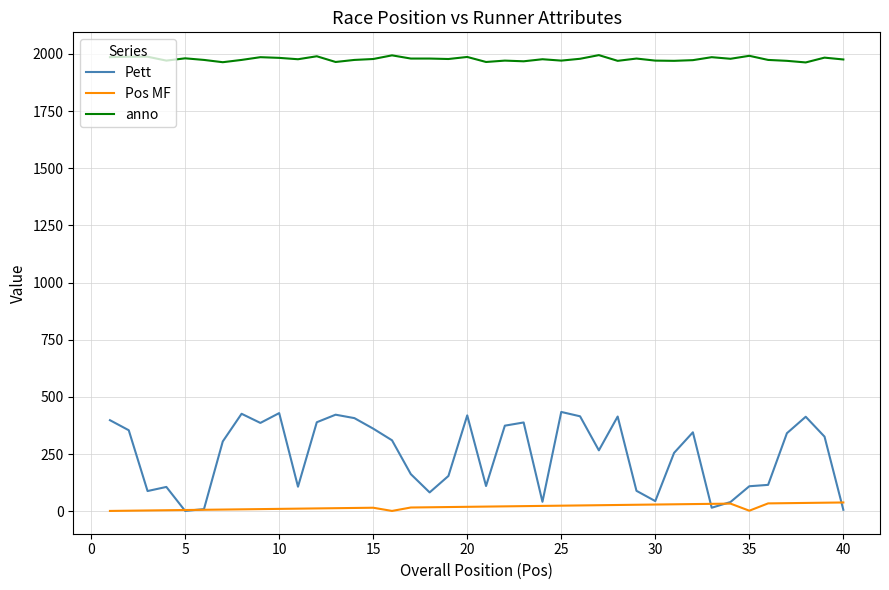

What are all the series names shown in the legend?

Pett, Pos MF, anno